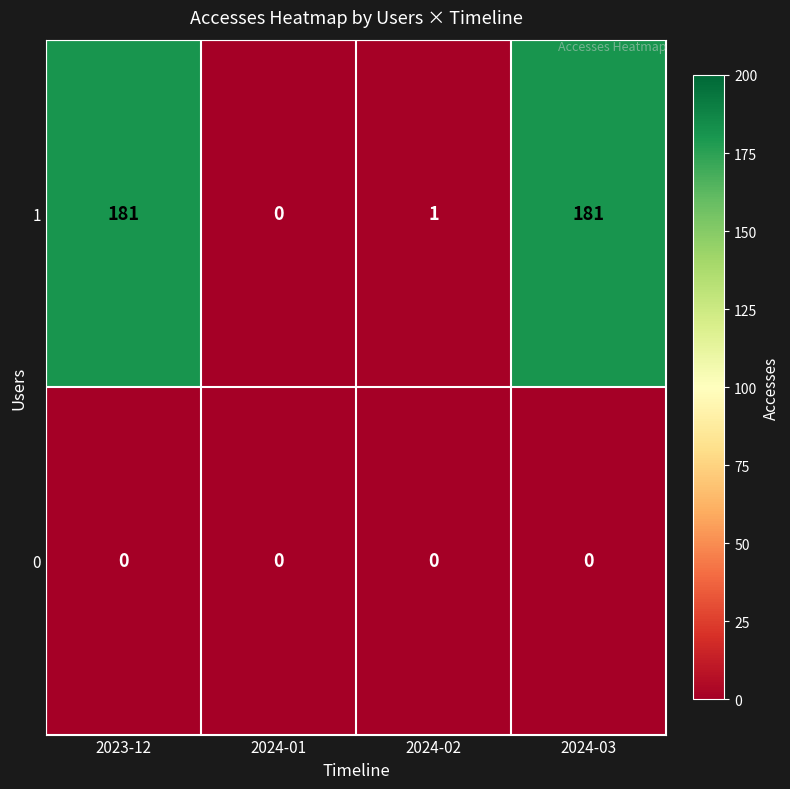

Reading left to right, what are all the values shown in this chart?

1: 2023-12=181	2024-01=0	2024-02=1	2024-03=181
0: 2023-12=0	2024-01=0	2024-02=0	2024-03=0